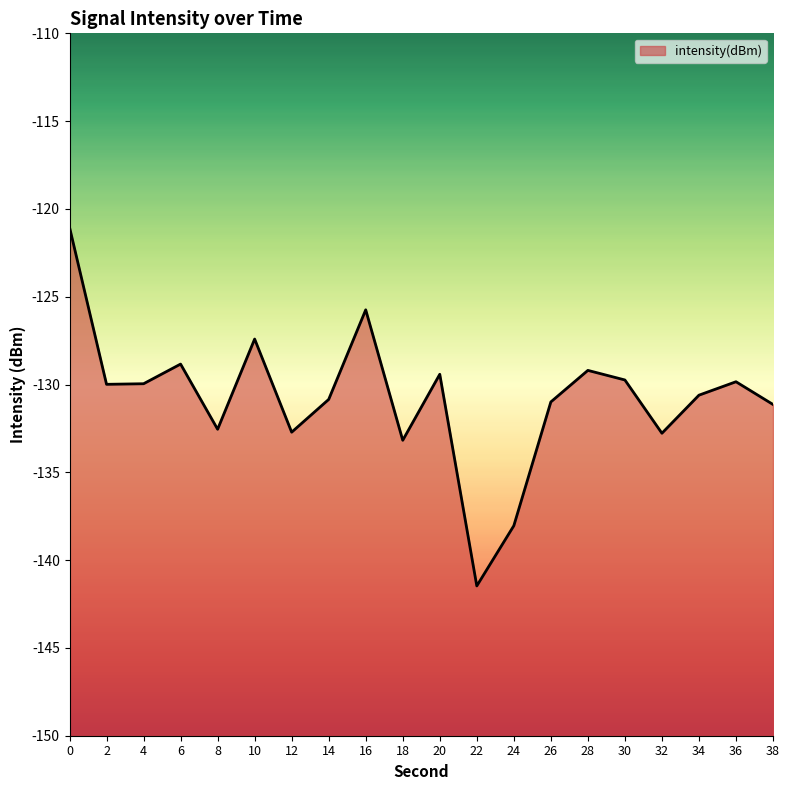

What is the value of the 11th point from the left?

-129.4